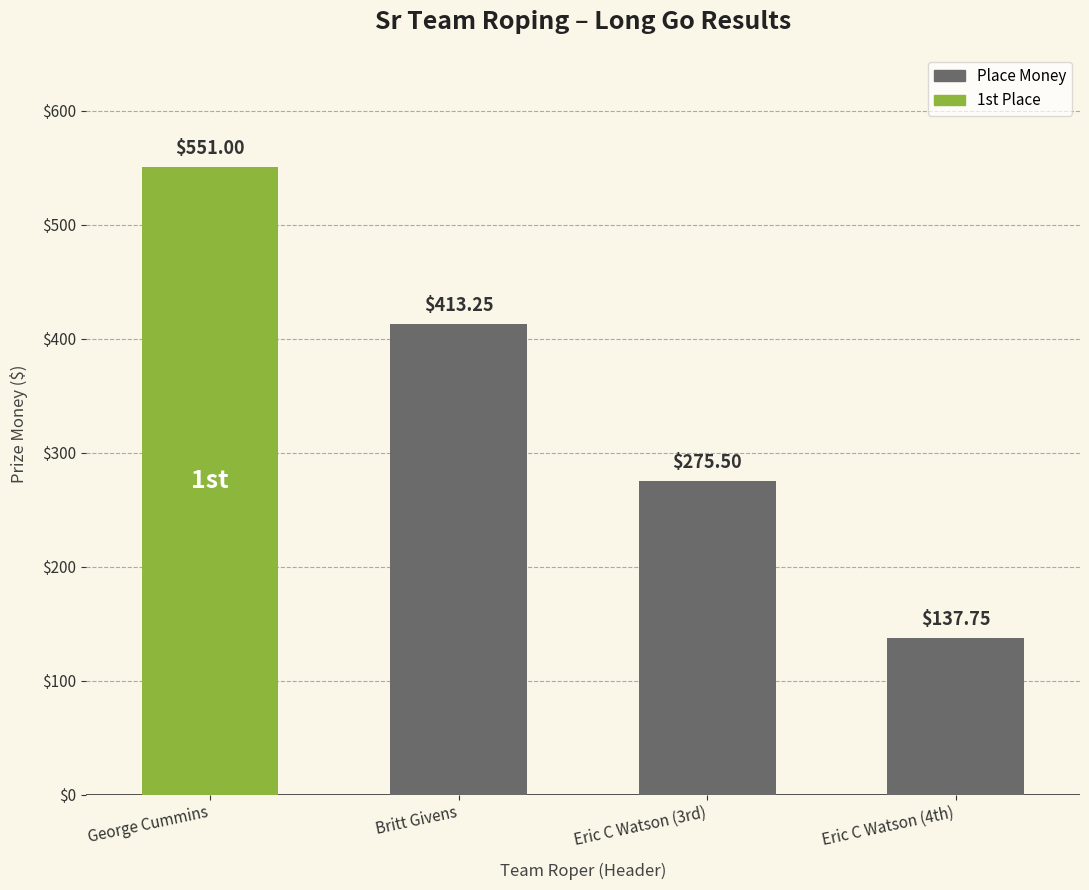

Rank the categories by value from highest to lowest.

George Cummins, Britt Givens, Eric C Watson (3rd), Eric C Watson (4th)